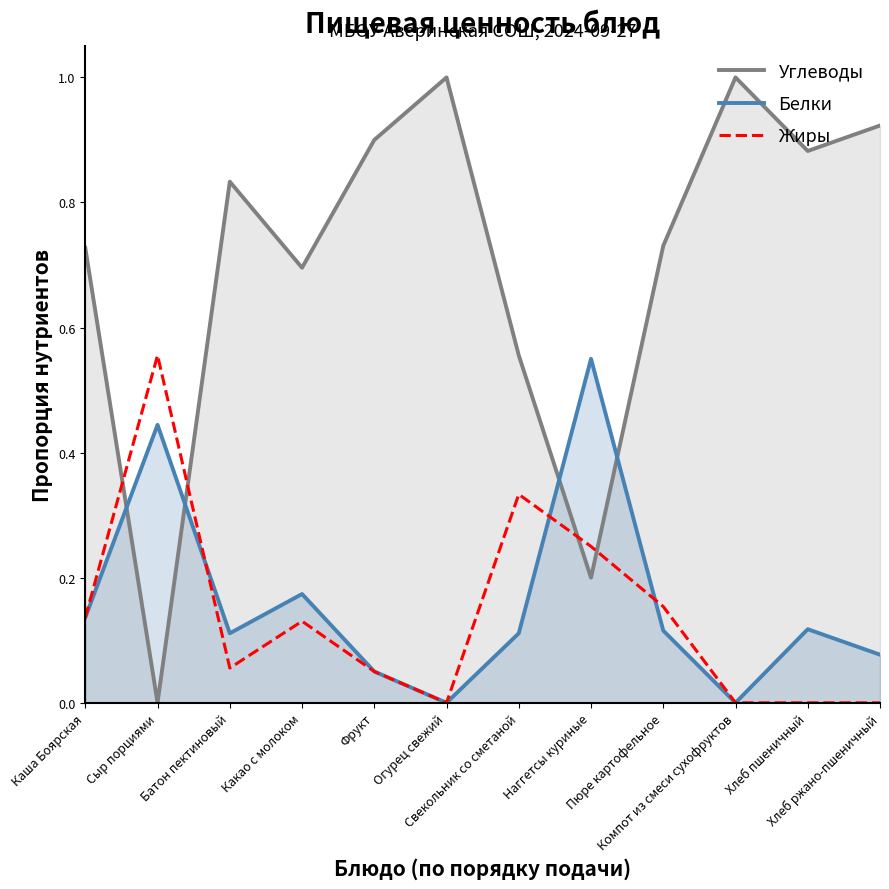

Which category has the highest value across all series?

Огурец свежий